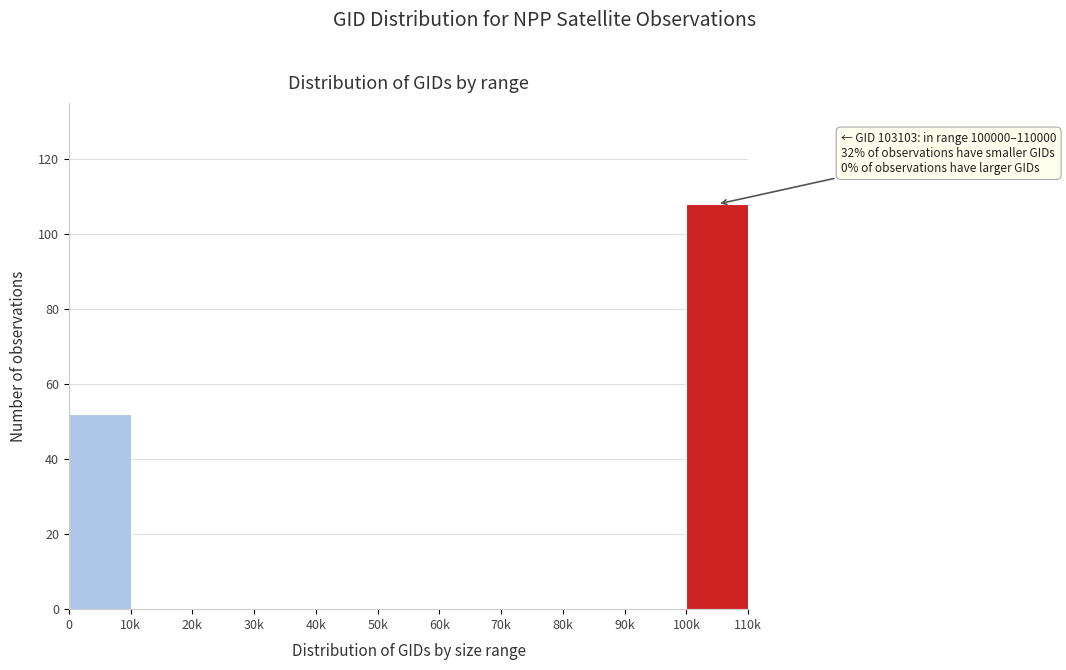

Reading left to right, list all the values displayed in this chart.

0=52	10k=0	20k=0	30k=0	40k=0	50k=0	60k=0	70k=0	80k=0	90k=0	100k=108